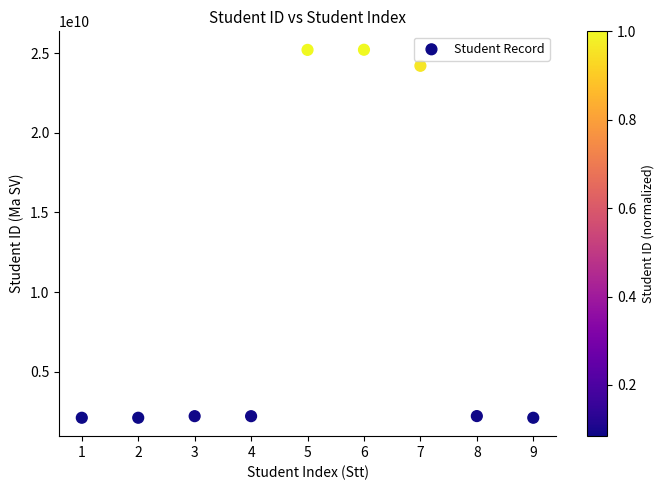

What is the range of X values (max minus min)?

8